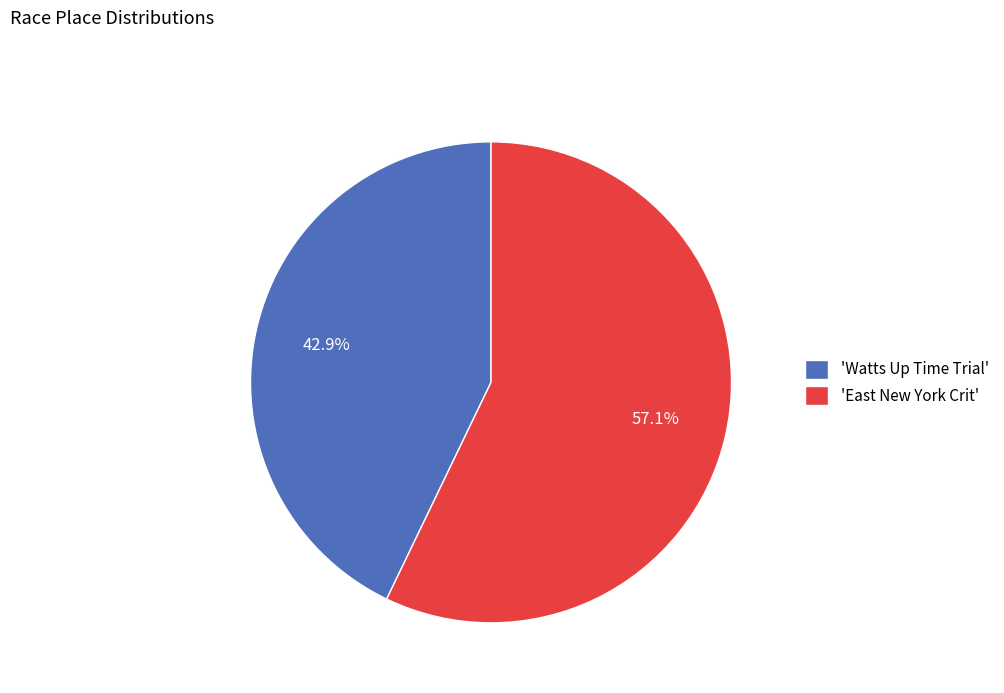

What is the ratio of the value at 'East New York Crit' to the value at 'Watts Up Time Trial'?

1.3